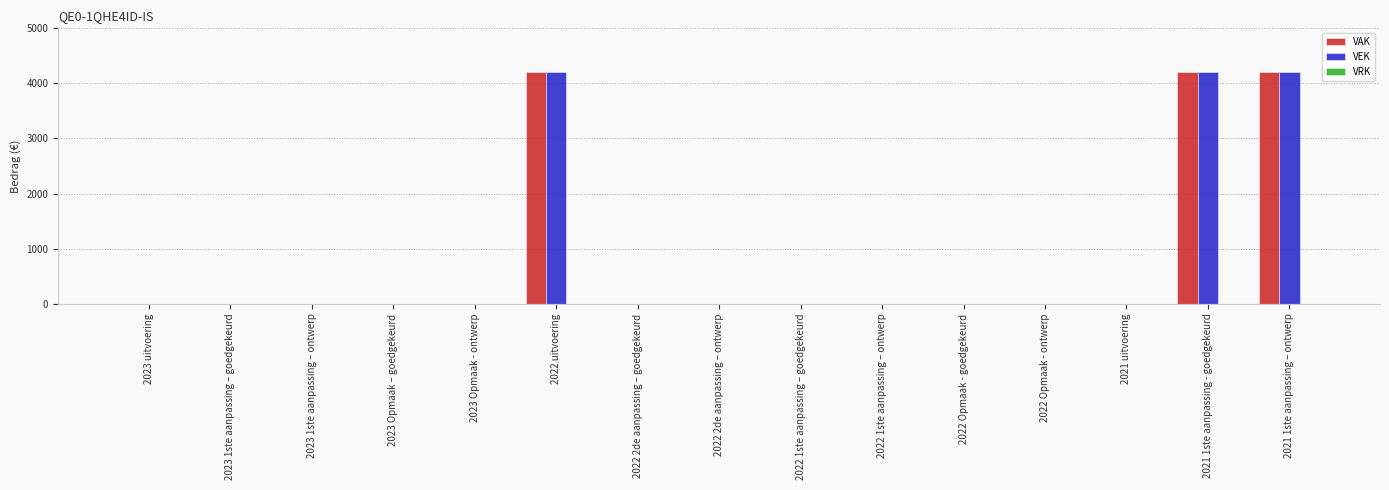

How many groups of bars are there?

15